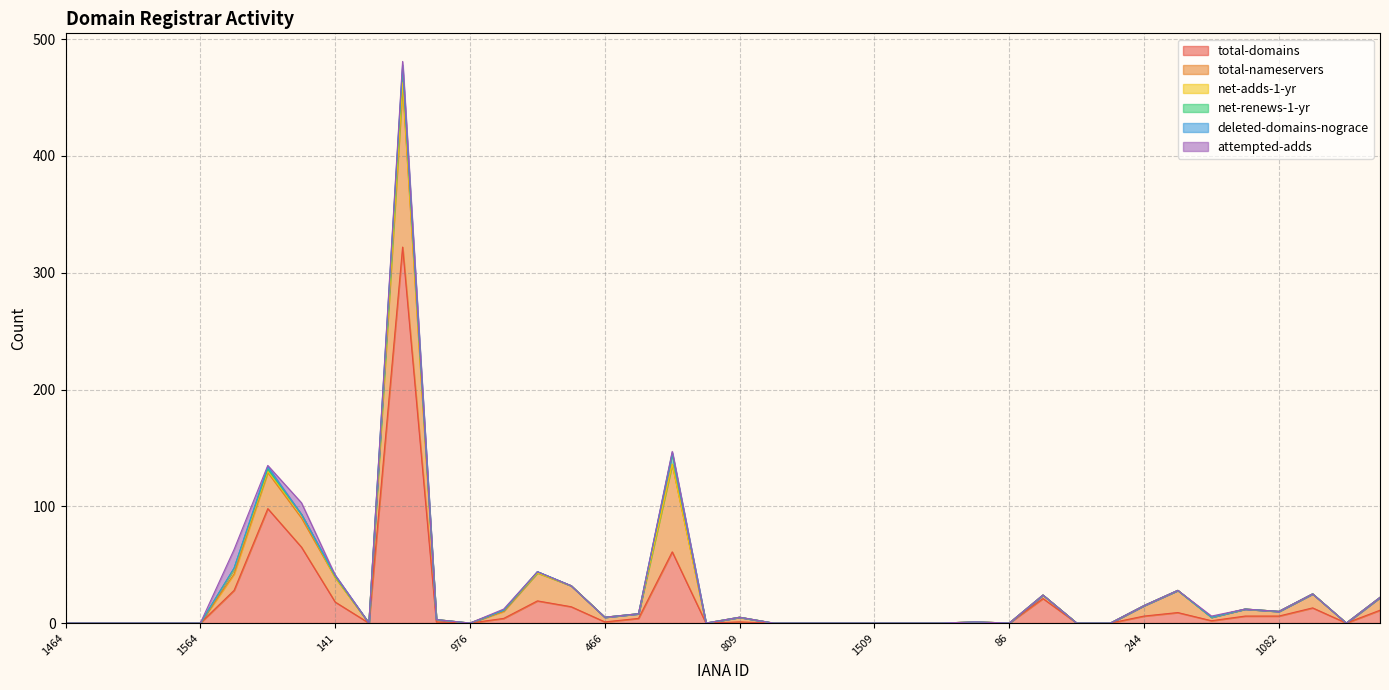

At how many categories does at least one series exceed 278?

1